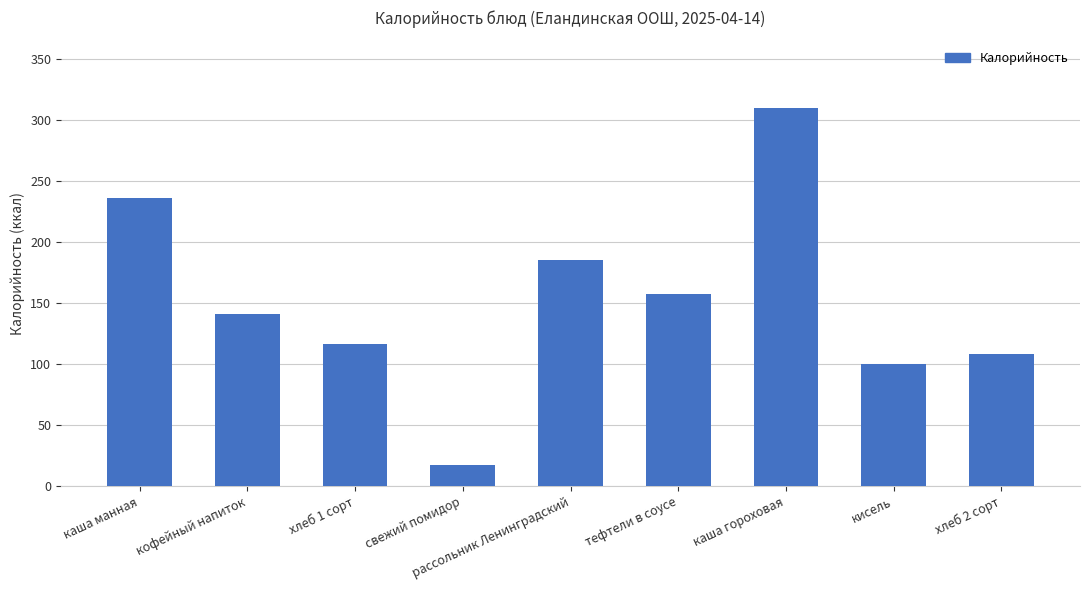

Where is the data nearest to the value 163?

тефтели в соусе